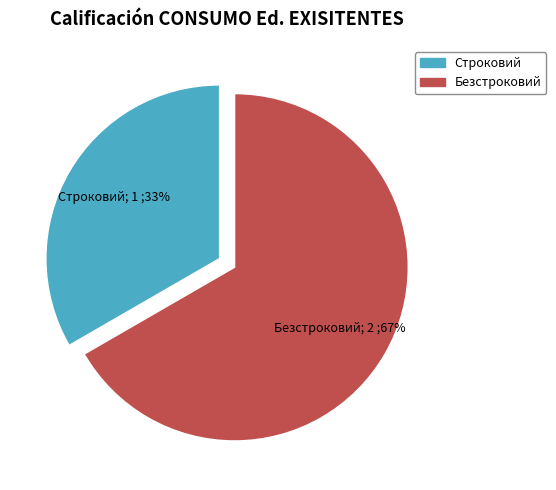

What percentage is the Безстроковий slice, to the nearest percent?

67%